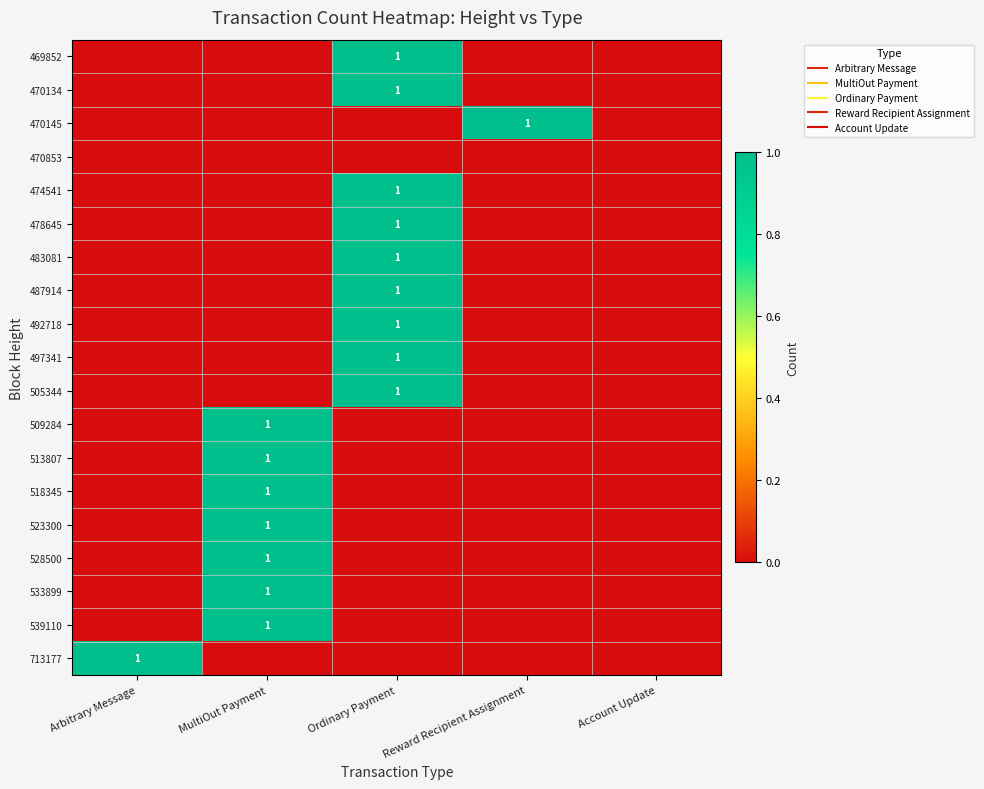

List the labels in order of 539110 value, largest first.

MultiOut Payment, Arbitrary Message, Ordinary Payment, Reward Recipient Assignment, Account Update